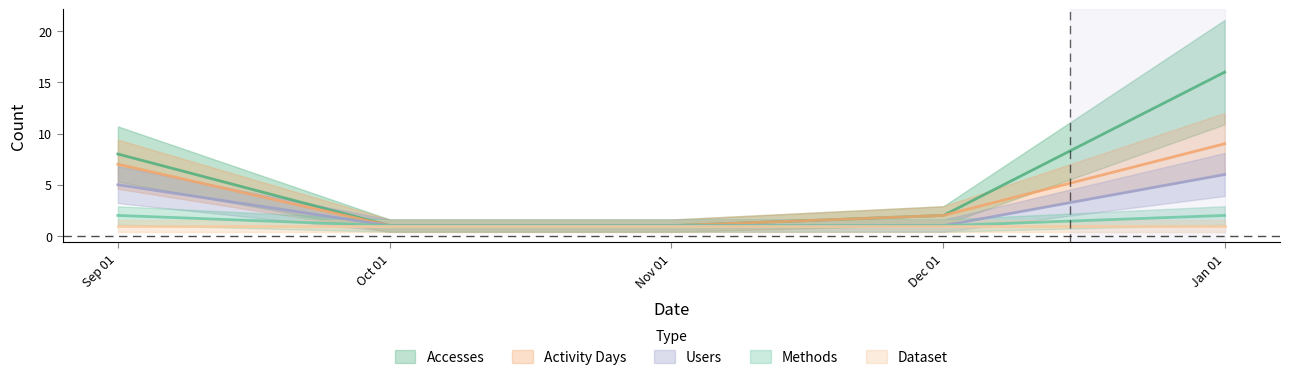

What is the label of the 4th point from the right?

Oct 01